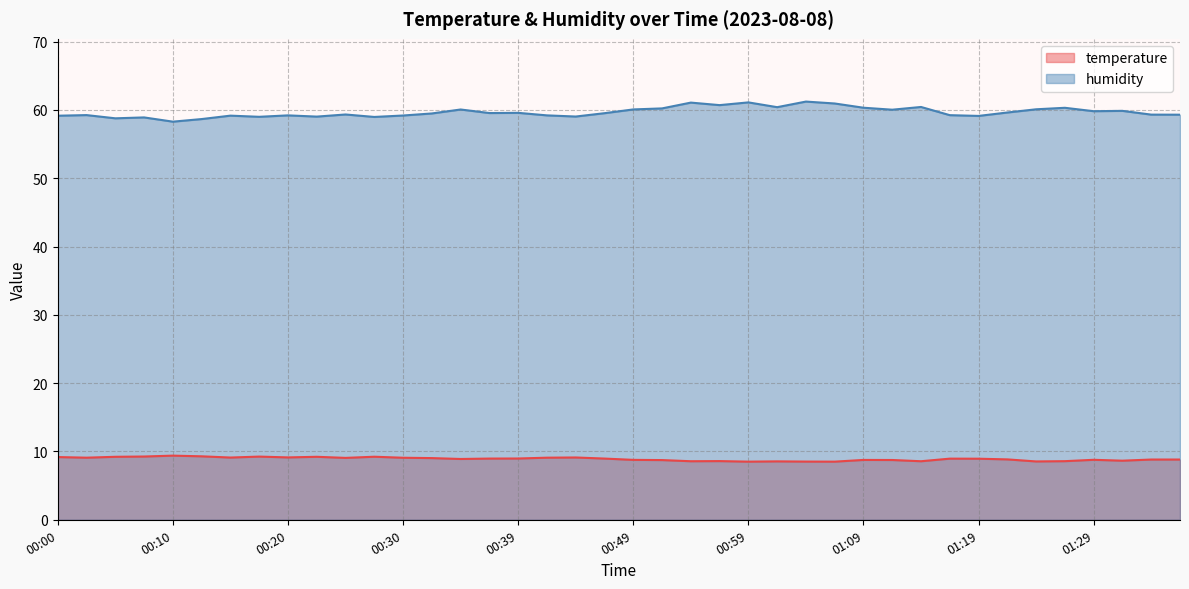

What is the average value of the temperature series?

8.9